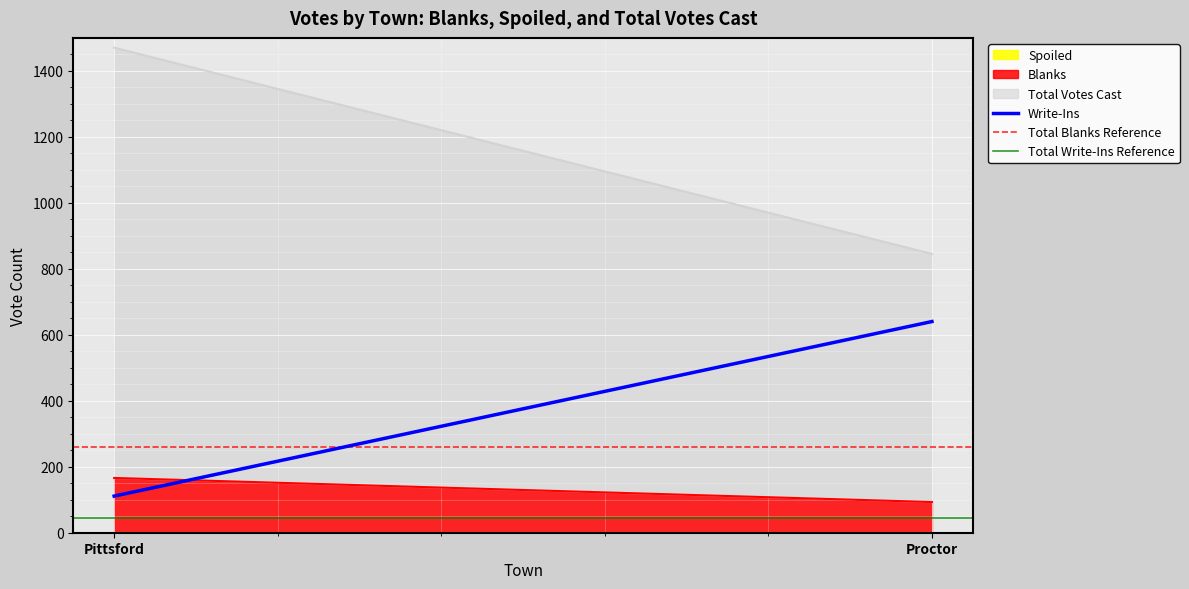

What is the value of the Write-Ins point at the 1st from the left?

111